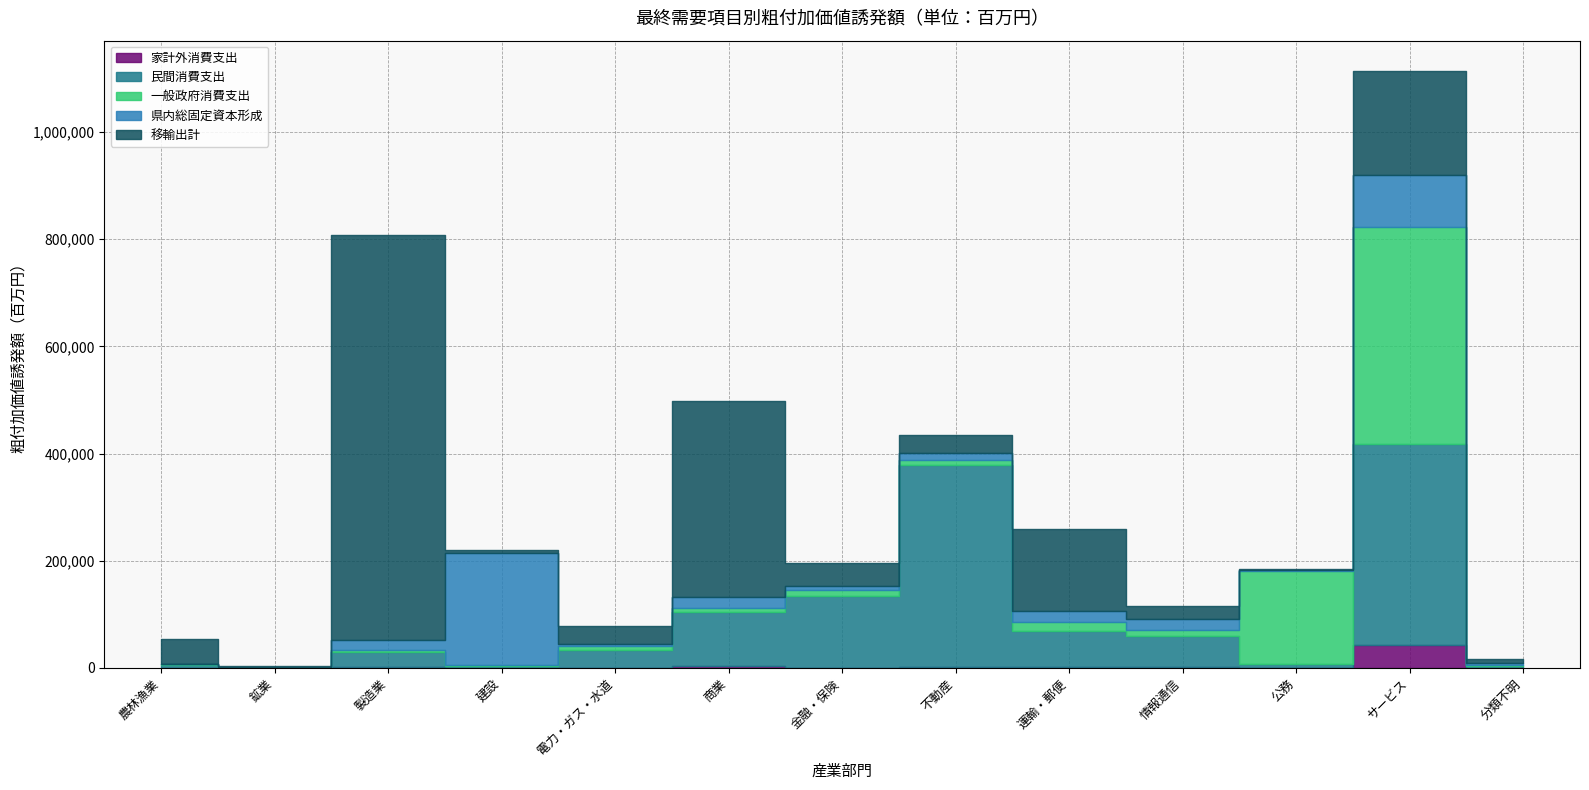

Reading right to left, list all the values displayed in this chart.

家計外消費支出: 188	43789	72	1462	2636	1167	841	4266	799	120	1073	4	178
民間消費支出: 3142	373645	7664	59021	66937	378175	132763	100772	32975	3911	28076	150	5709
一般政府消費支出: 1626	404522	172960	10604	15663	9591	11140	7172	7447	1913	4736	31	779
県内総固定資本形成: 3449	96819	1324	20305	21705	12337	8254	20458	3349	208901	18286	53	878
移輸出計: 8136	195785	3123	24050	151983	32647	42070	365526	32883	4738	755370	2887	46358